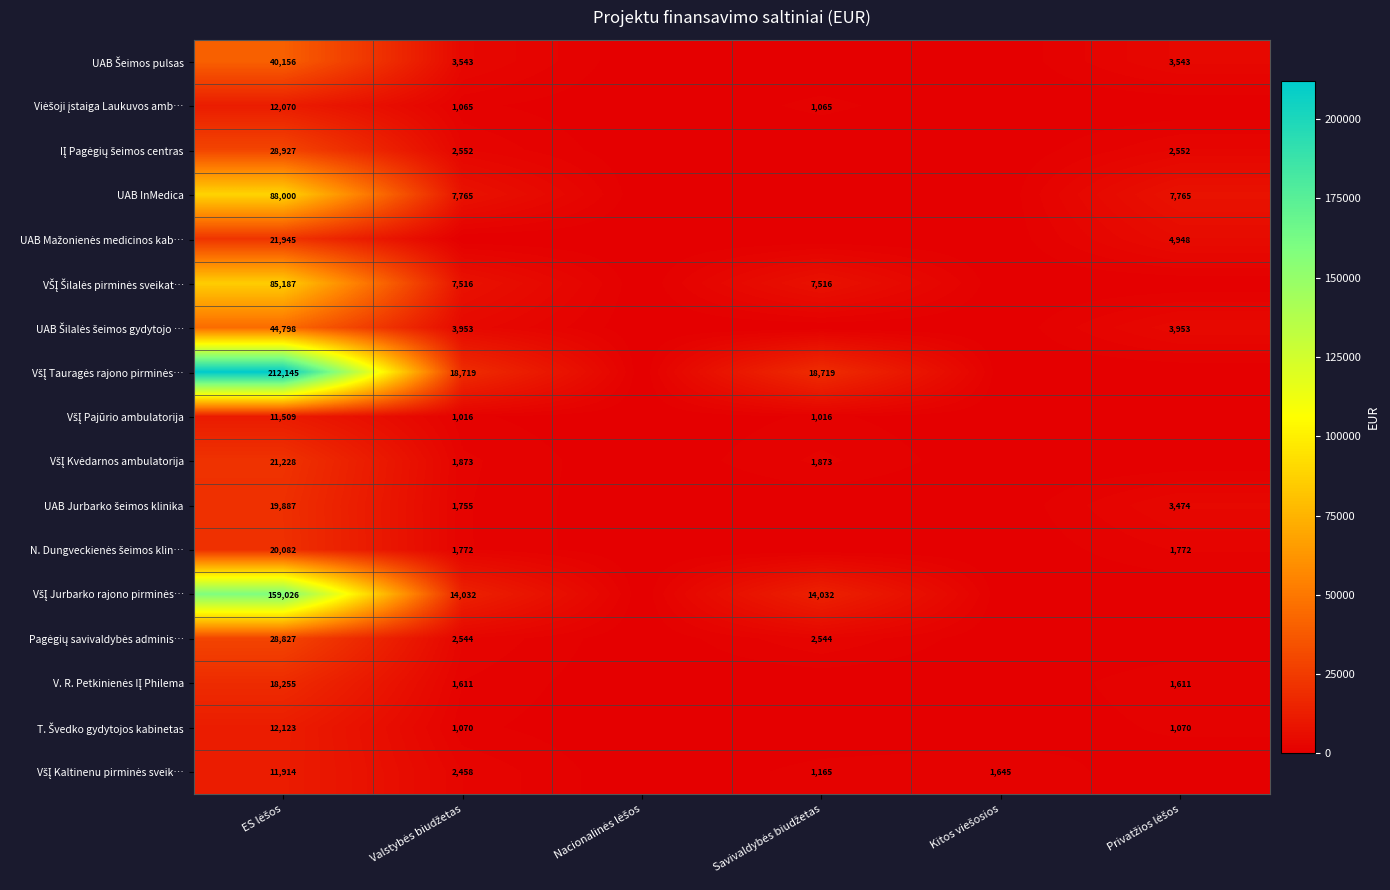

Which series has the widest spread of values?

VšĮ Tauragės rajono pirminės…